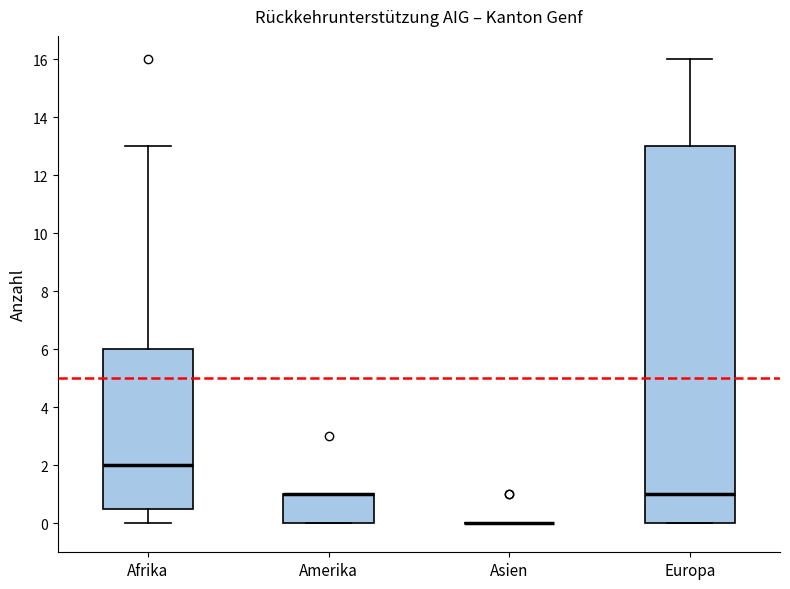

Reading left to right, transcribe this box plot: for each box, give where its median line is, the range the box spans, and where its two whiskers end, as read against the y-axis. The values are not printed on the chart, so give them approximately, as read against the axis.

Afrika: median 2.0, box 0.6 to 6.0, whiskers 0.0 to 13.0
Amerika: median 1.0 (drawn on the box's upper edge), box 0.0 to 1.0, whiskers 0.0 to 1.0
Asien: box collapsed to a line at 0.0, whiskers 0.0 to 0.0
Europa: median 1.0, box 0.0 to 13.0, whiskers 0.0 to 16.0